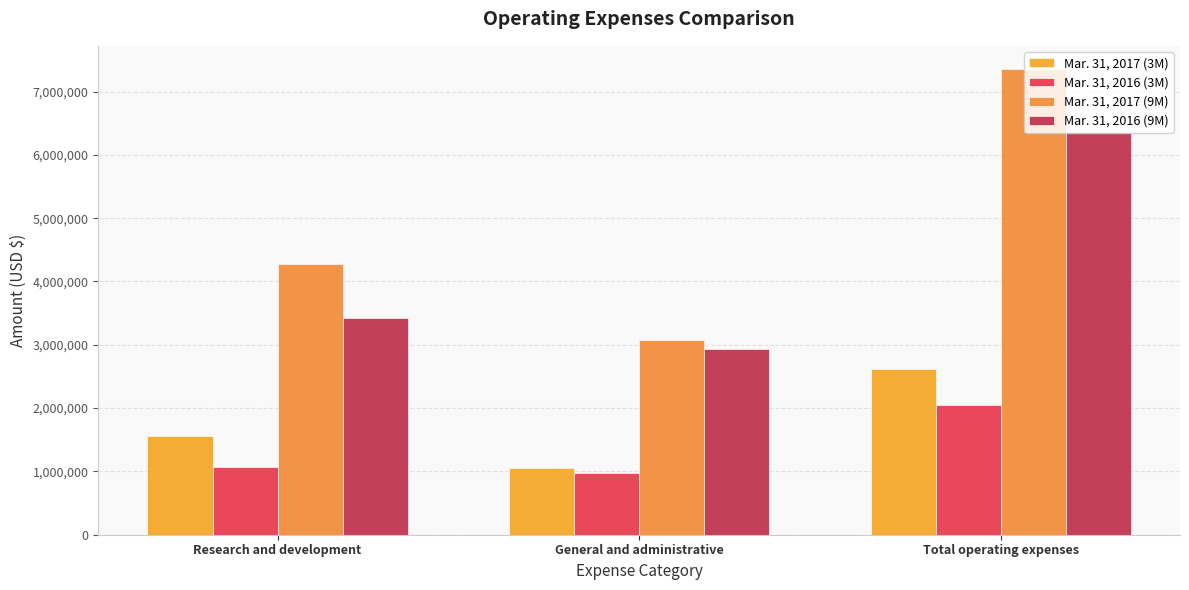

What is the sum of all Mar. 31, 2016 (9M) values?

12727156